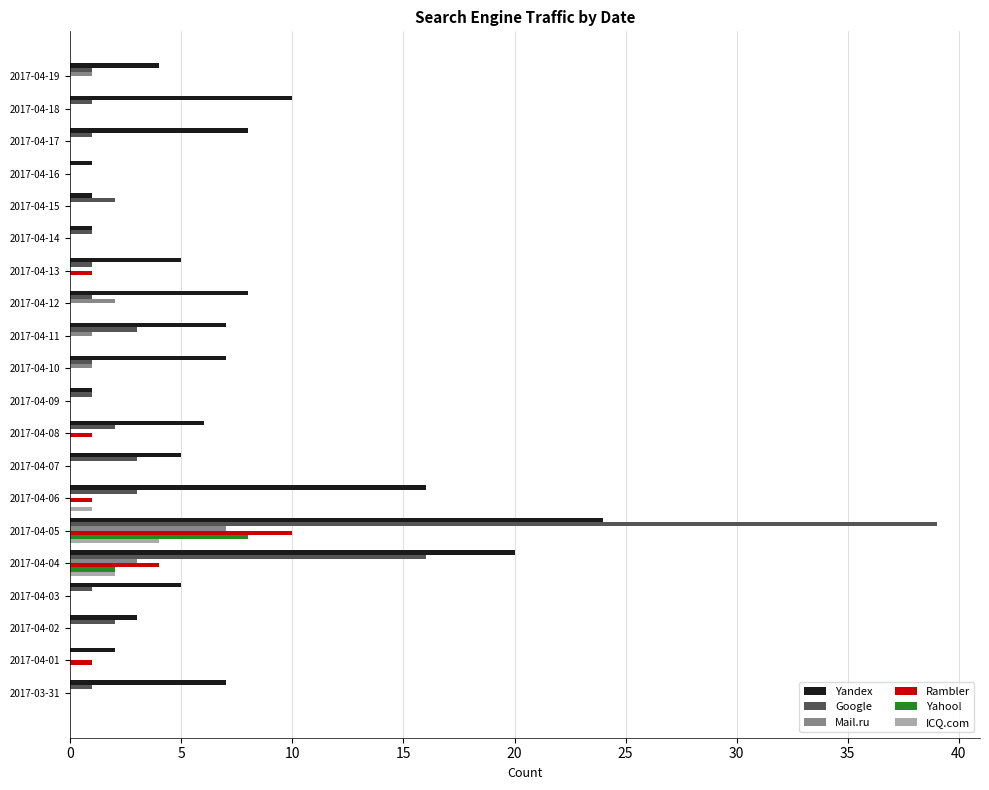

What is the highest value of the Yandex series?

24